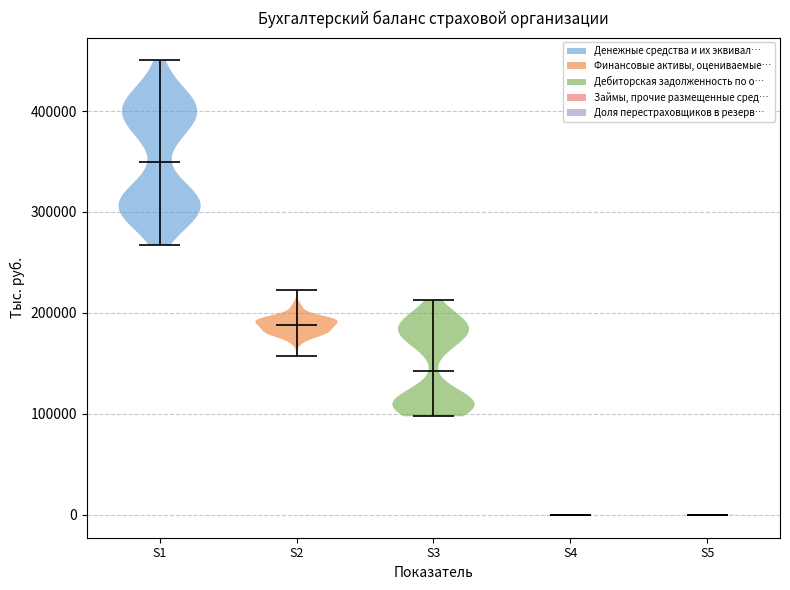

Reading left to right, read every violin against the y-axis: where its median line is, and the lowest and highest points it reaches. The values are not printed on the chart, so give them approximately, as read against the axis.

S1: median line 350000, lowest point 270000, highest point 450000
S2: median line 190000, lowest point 160000, highest point 220000
S3: median line 140000, lowest point 100000, highest point 210000
S4: median line 0, lowest point 0, highest point 0
S5: median line 0, lowest point 0, highest point 0